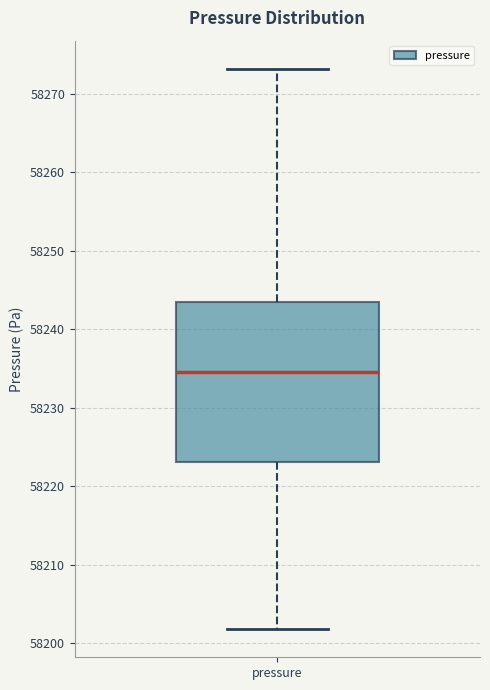

Where is the upper edge of the box for pressure on the y-axis? The values are not printed on the chart, so give them approximately, as read against the axis.

58243